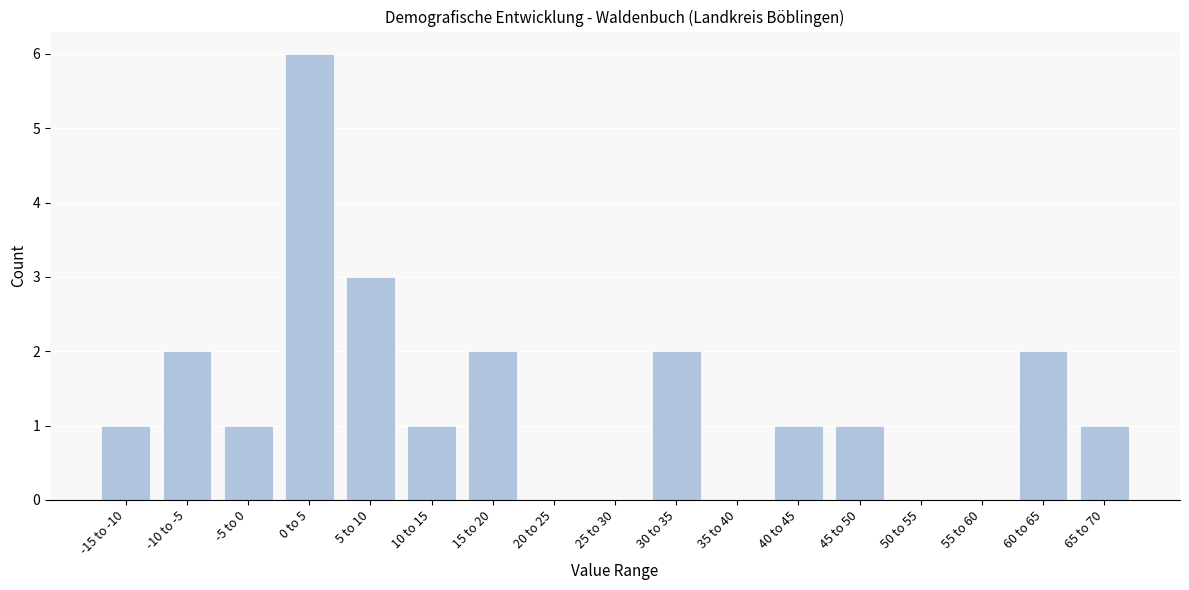

Reading right to left, transcribe all the data shown in this chart.

65 to 70=1	60 to 65=2	55 to 60=0	50 to 55=0	45 to 50=1	40 to 45=1	35 to 40=0	30 to 35=2	25 to 30=0	20 to 25=0	15 to 20=2	10 to 15=1	5 to 10=3	0 to 5=6	-5 to 0=1	-10 to -5=2	-15 to -10=1